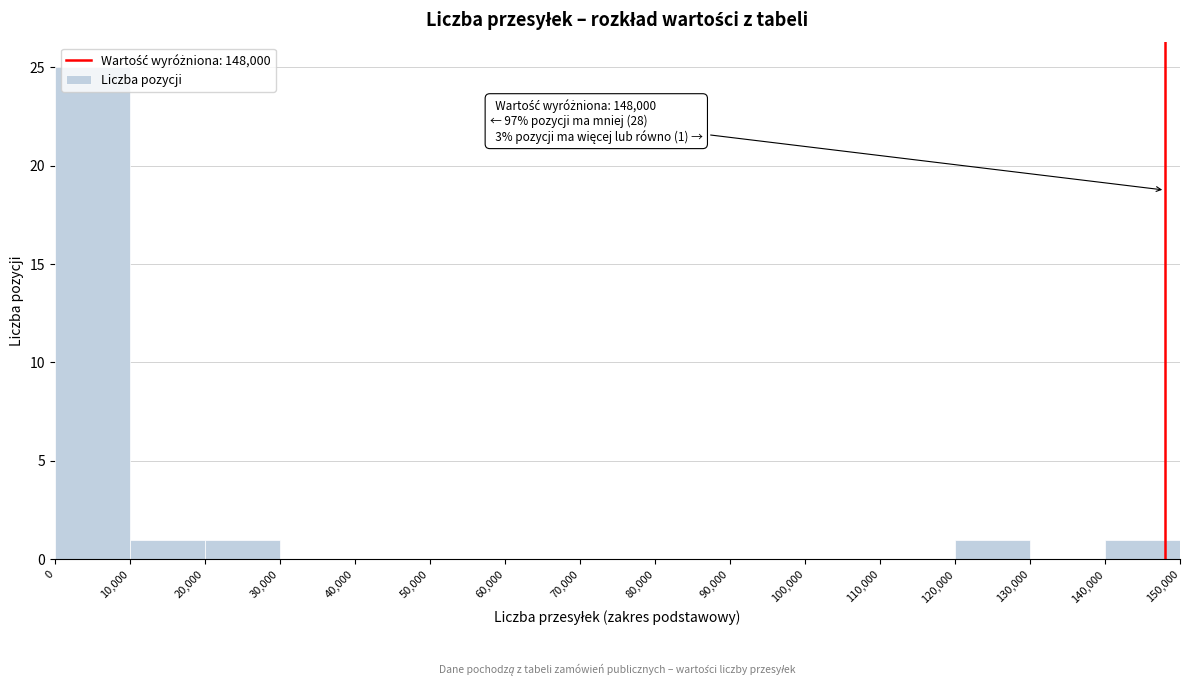

Over which range of the x-axis is the bar tallest?

0 to 10,000